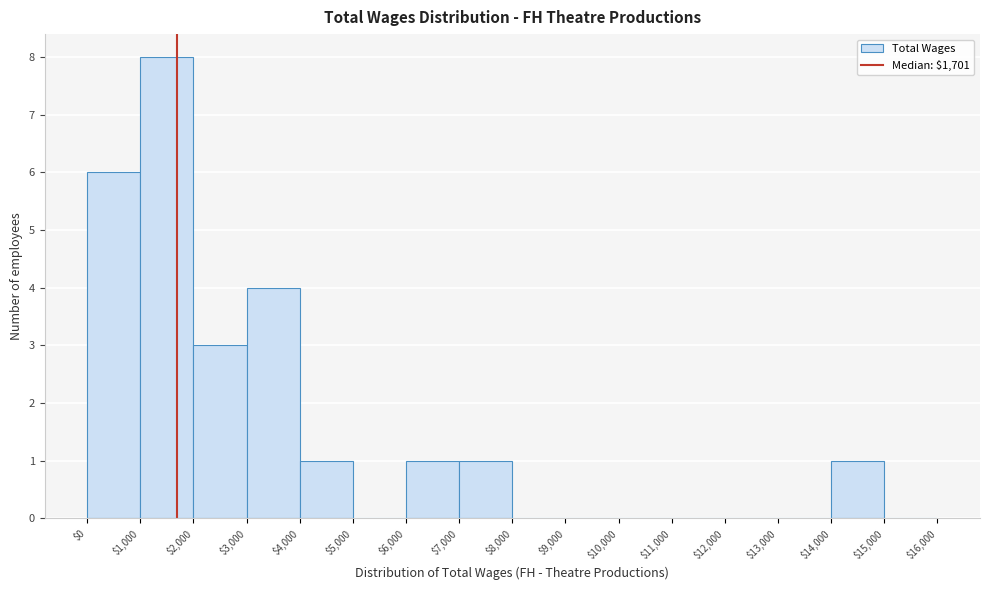

Reading left to right, list every bar in this chart as the range it spans on the x-axis followed by its height. The values are not printed on the chart, so give them approximately, as read against the axis.

$0 to $1,000: 6
$1,000 to $2,000: 8
$2,000 to $3,000: 3
$3,000 to $4,000: 4
$4,000 to $5,000: 1
$5,000 to $6,000: 0
$6,000 to $7,000: 1
$7,000 to $8,000: 1
$8,000 to $9,000: 0
$9,000 to $10,000: 0
$10,000 to $11,000: 0
$11,000 to $12,000: 0
$12,000 to $13,000: 0
$13,000 to $14,000: 0
$14,000 to $15,000: 1
$15,000 to $16,000: 0